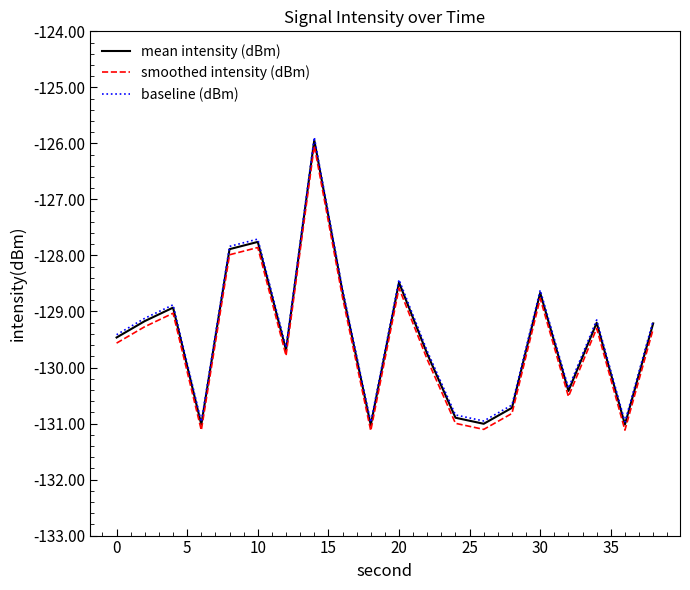

What is the maximum value shown in the chart?

-125.9